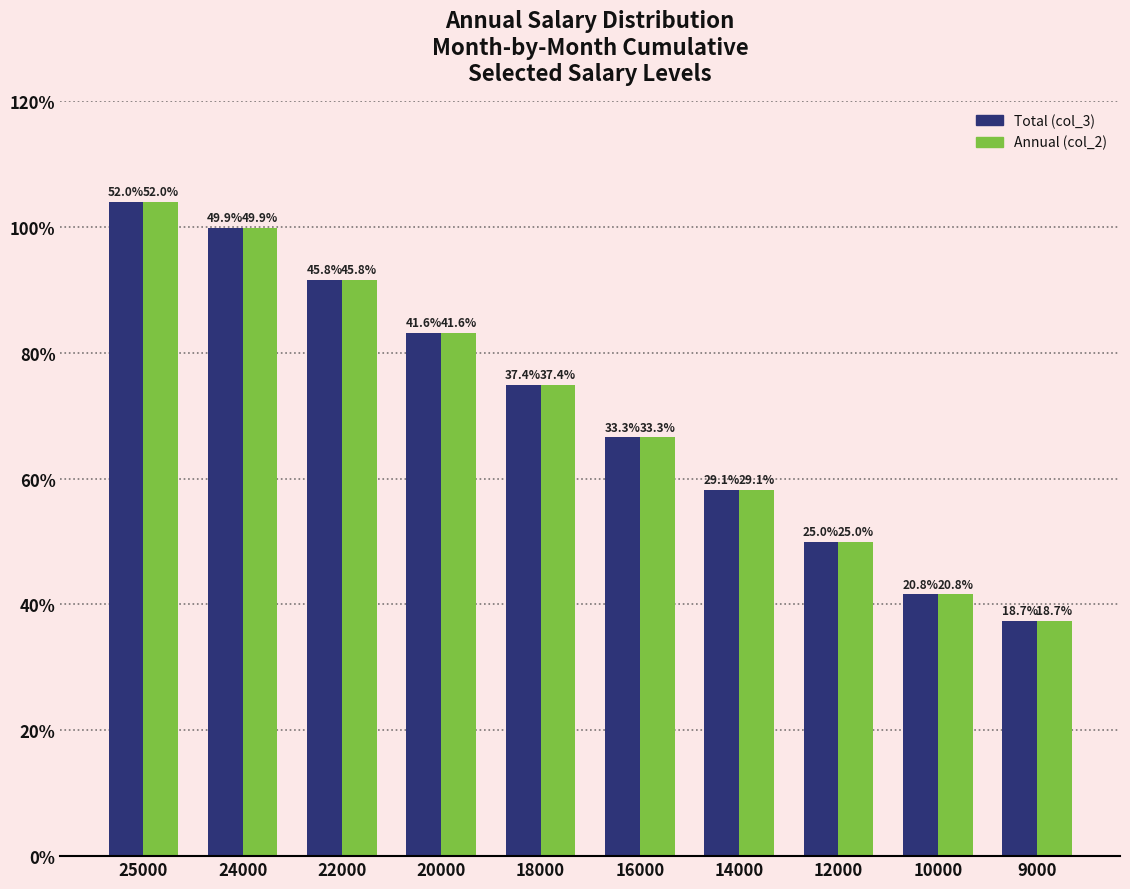

What are all the series names shown in the legend?

Total (col_3), Annual (col_2)